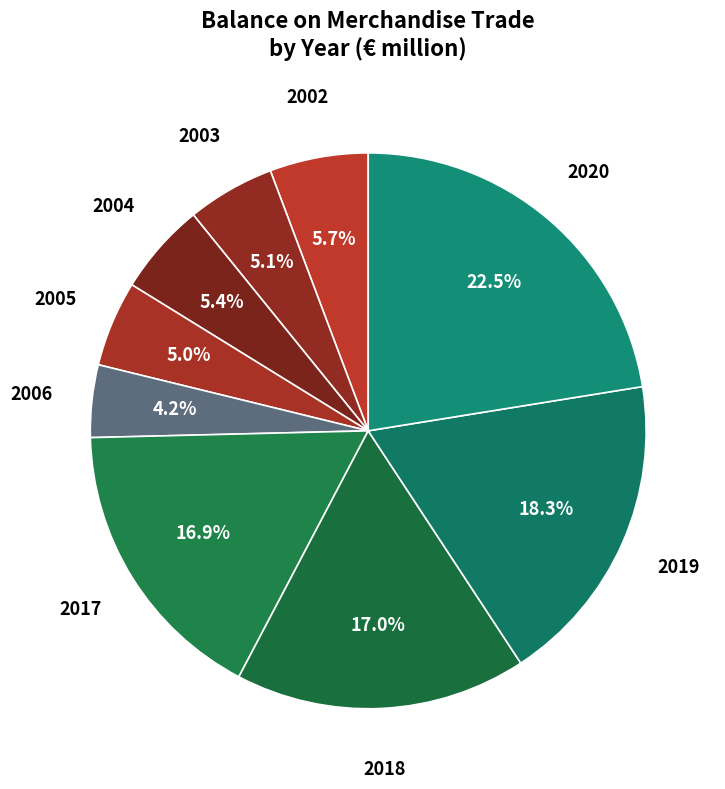

Rank the categories by value from lowest to highest.

2006, 2005, 2003, 2004, 2002, 2017, 2018, 2019, 2020